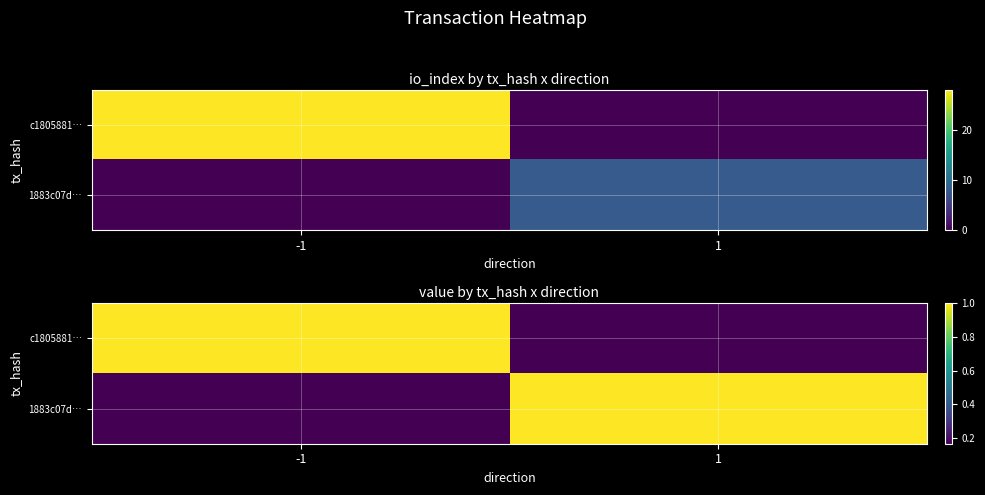

Is it true that 1883c07d… equals 1.0 at 1?

True